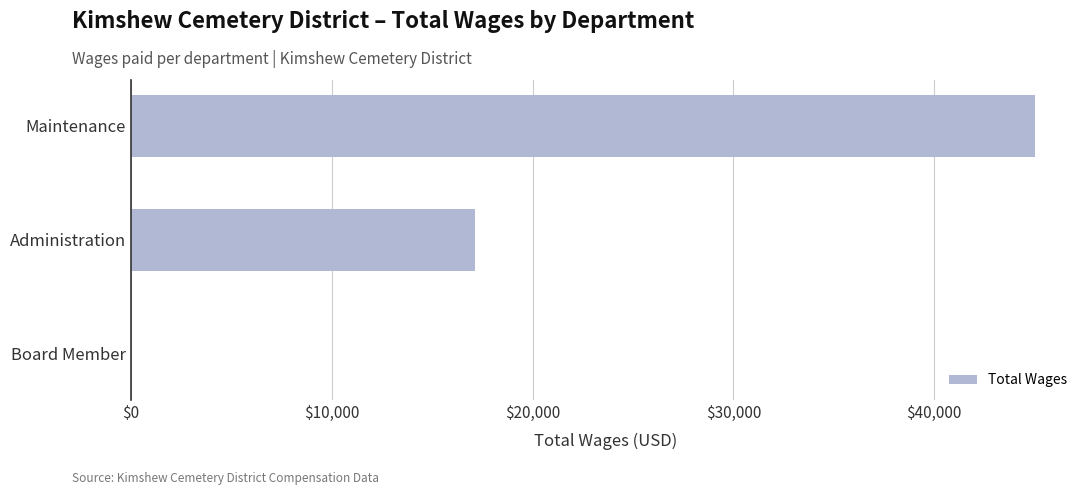

How many distinct data groups are displayed?

1